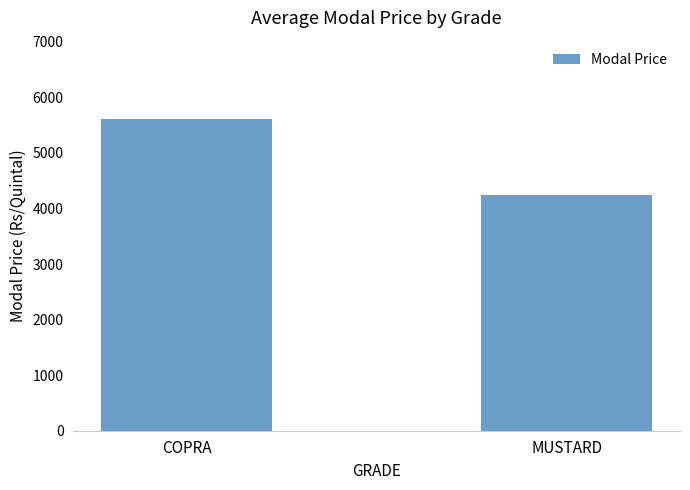

How many values are between 4247 and 5616?

2